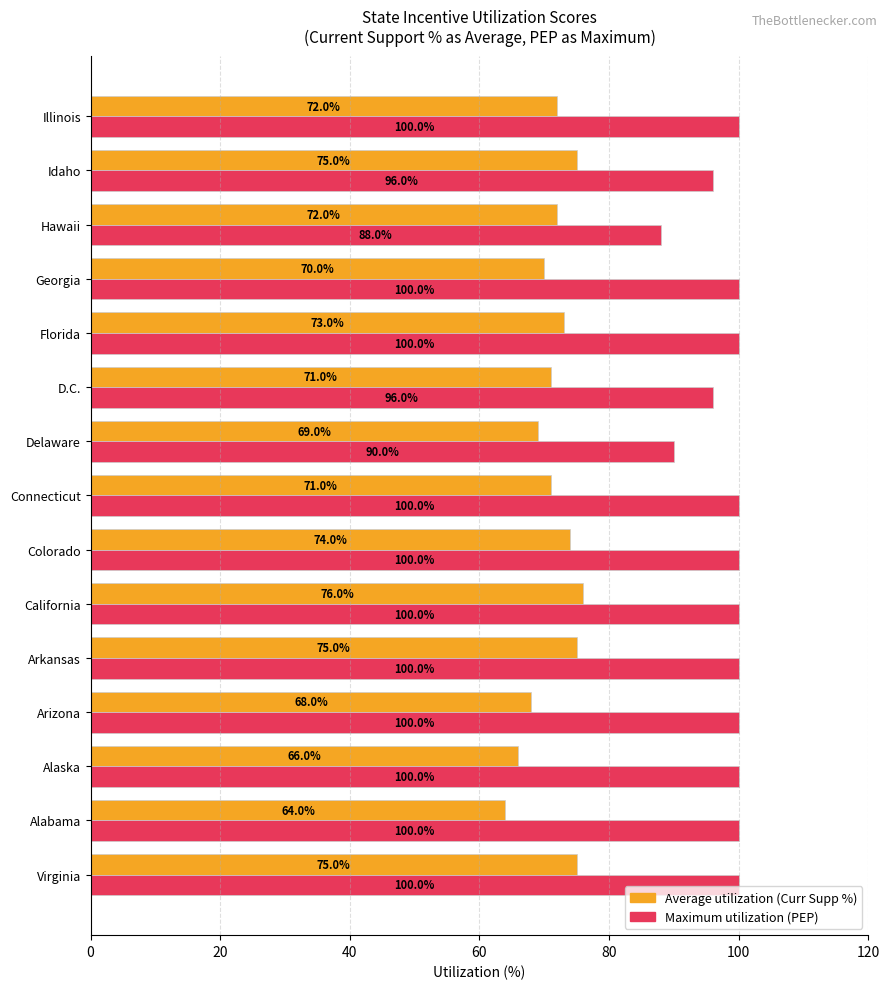

At which category is the sum across all series the highest?

California